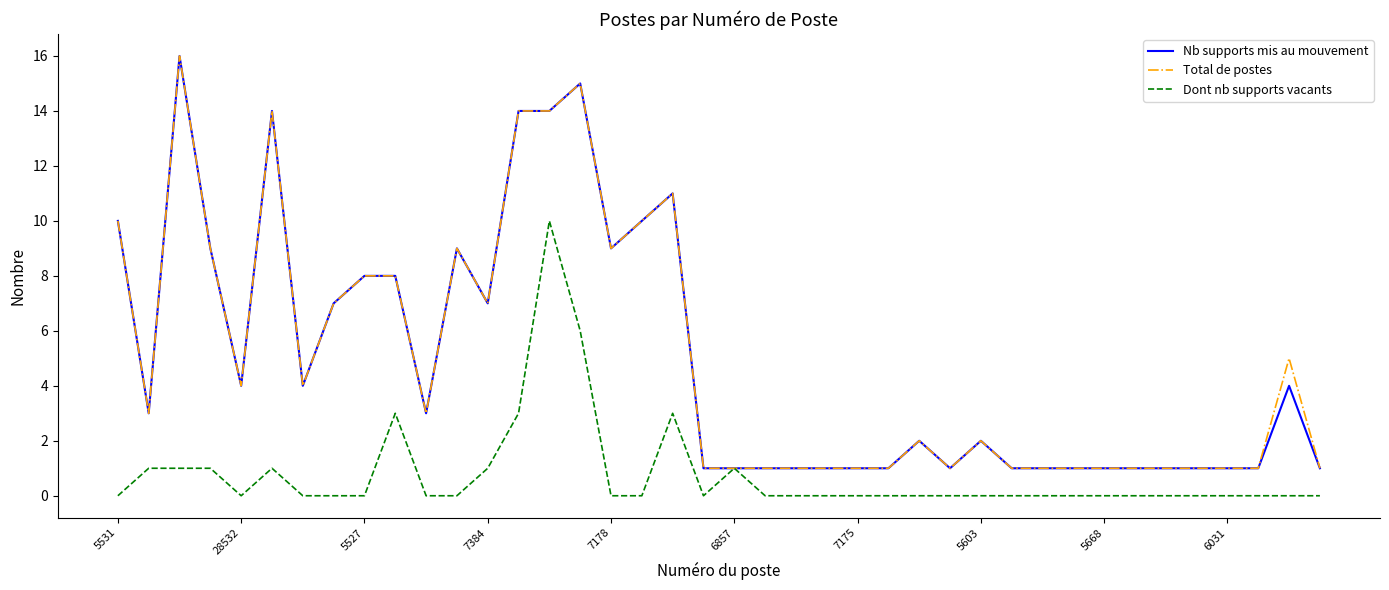

What is the greatest value displayed?

16